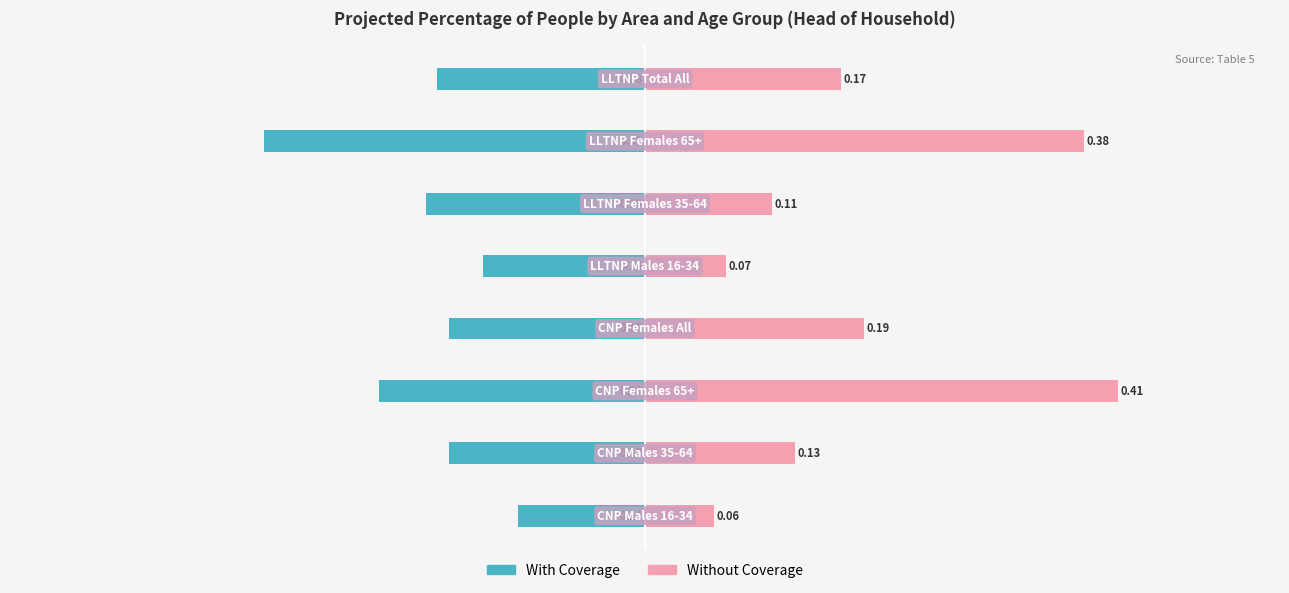

The value of Without Coverage at 0.4 is 0.1. True or false?

False